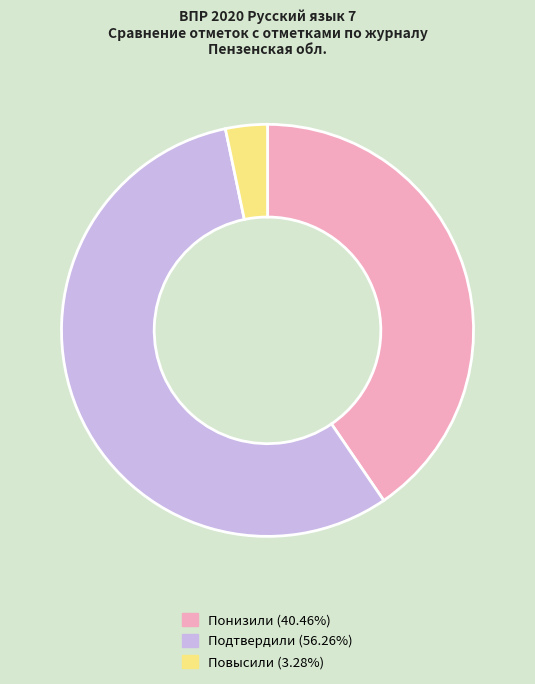

Does any single category account for the majority?

Yes